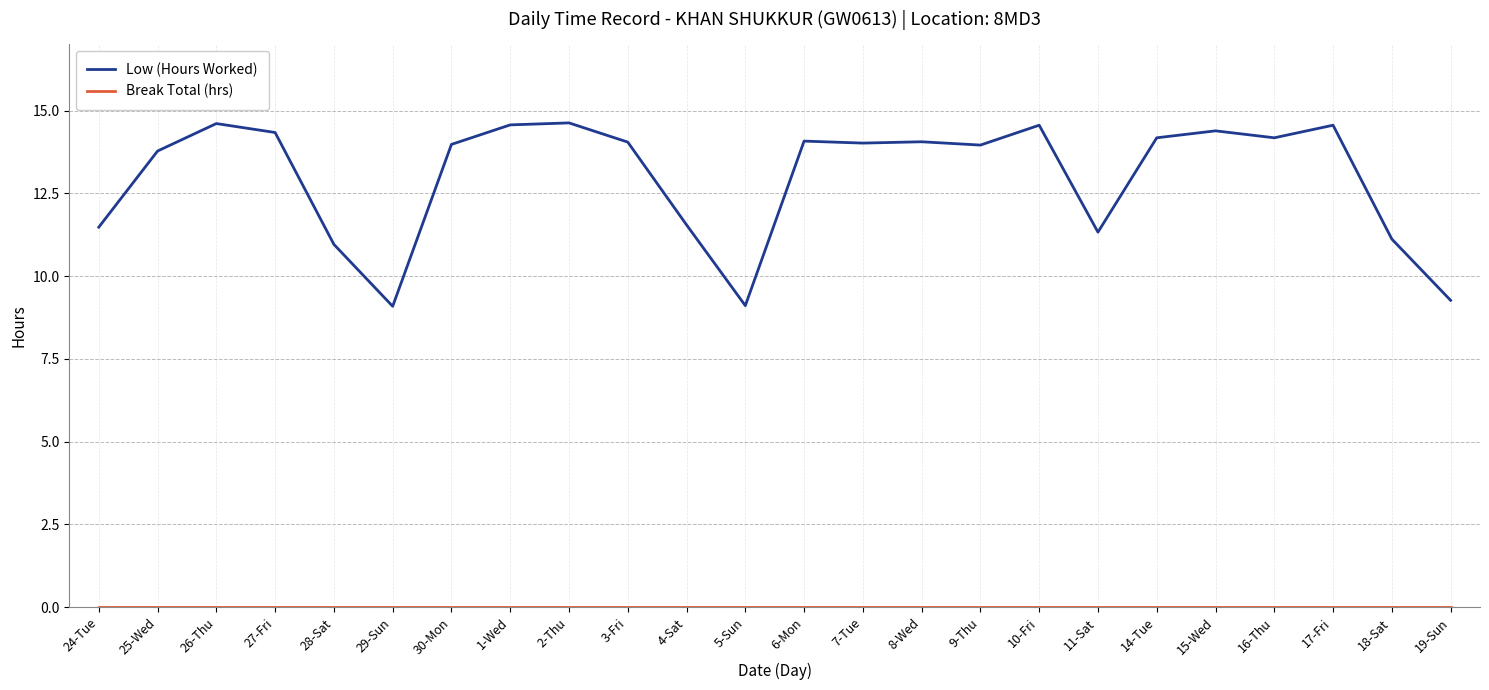

What is the total value across all series at 14-Tue?

14.2